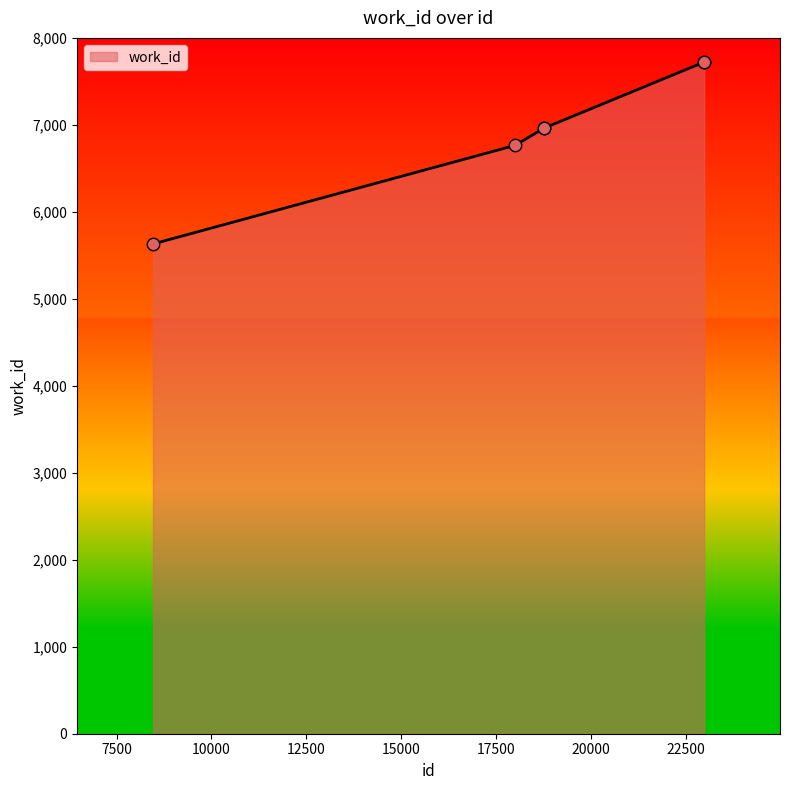

What is the difference between the second highest and second lowest values?

956